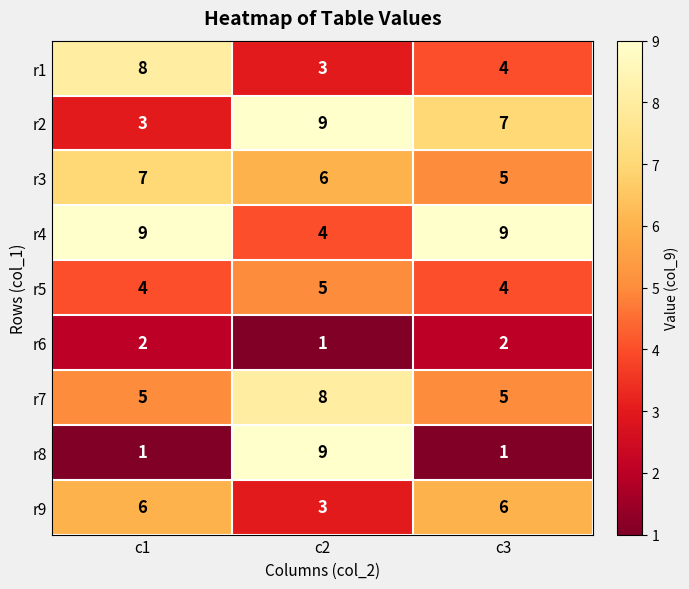

Which series changed the most between c1 and c2?

r8